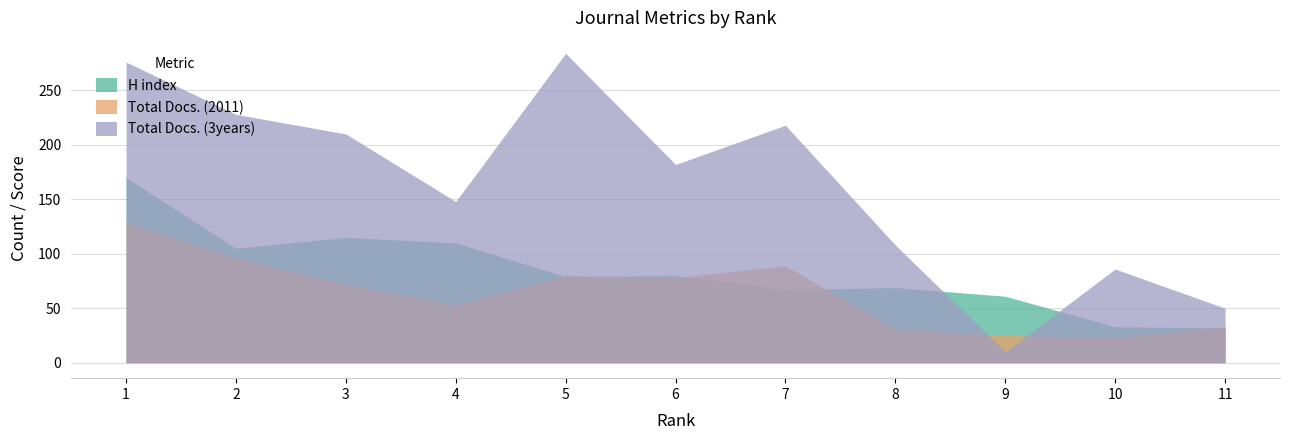

What is the total value across all series at 7?

374